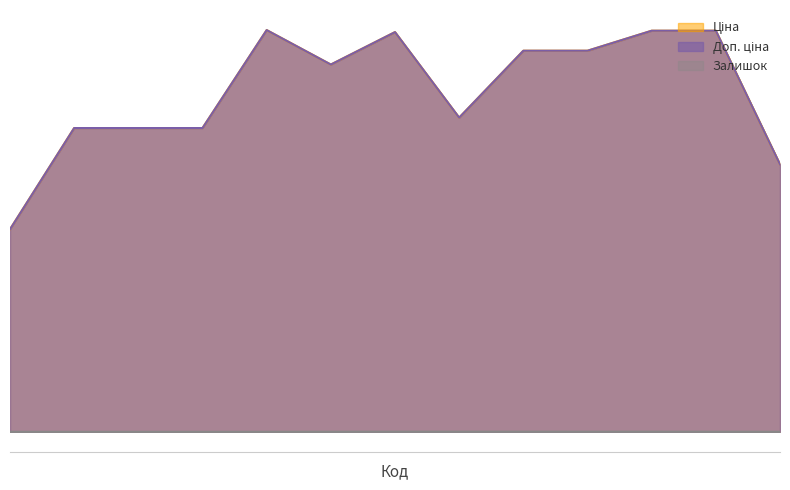

Reading right to left, extract all data points from this chart.

Ціна: 287301833=19564.9	287302224=19564.9	287302225=19564.9	287302226=19564.9	287292222=16636.8	287302223=19564.9	285101569=9775.5	287702232=29152.3	287682231=14817.6	287682233=14817.6	287682234=14817.6	287682235=14817.6	287682236=14817.6
Доп. ціна: 287301833=19564.9	287302224=19564.9	287302225=19564.9	287302226=19564.9	287292222=16636.8	287302223=19564.9	285101569=9775.5	287702232=29152.3	287682231=14817.6	287682233=14817.6	287682234=14817.6	287682235=14817.6	287682236=14817.6
Залишок: 287301833=0.0	287302224=3.0	287302225=5.0	287302226=7.0	287292222=1.0	287302223=7.0	285101569=7.0	287702232=0.0	287682231=0.0	287682233=0.0	287682234=0.0	287682235=0.0	287682236=0.0